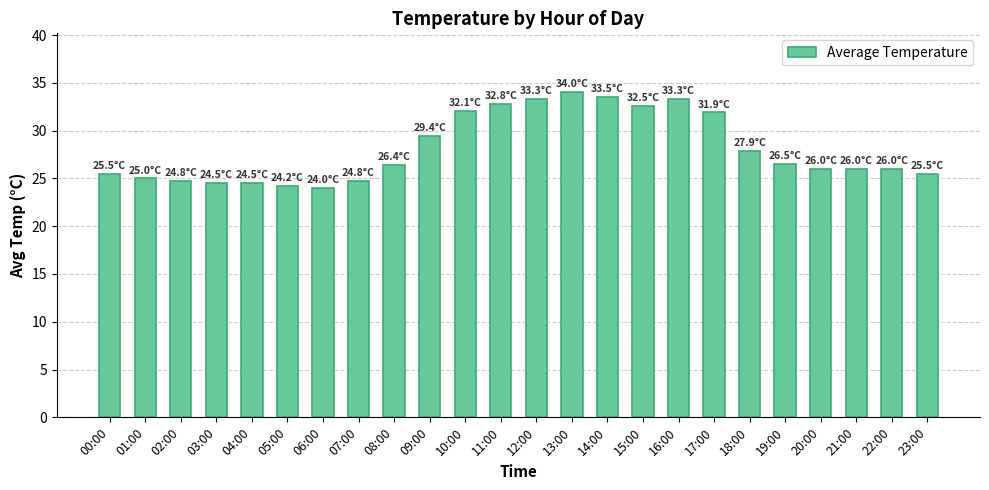

Which has a higher value, 03:00 or 13:00?

13:00